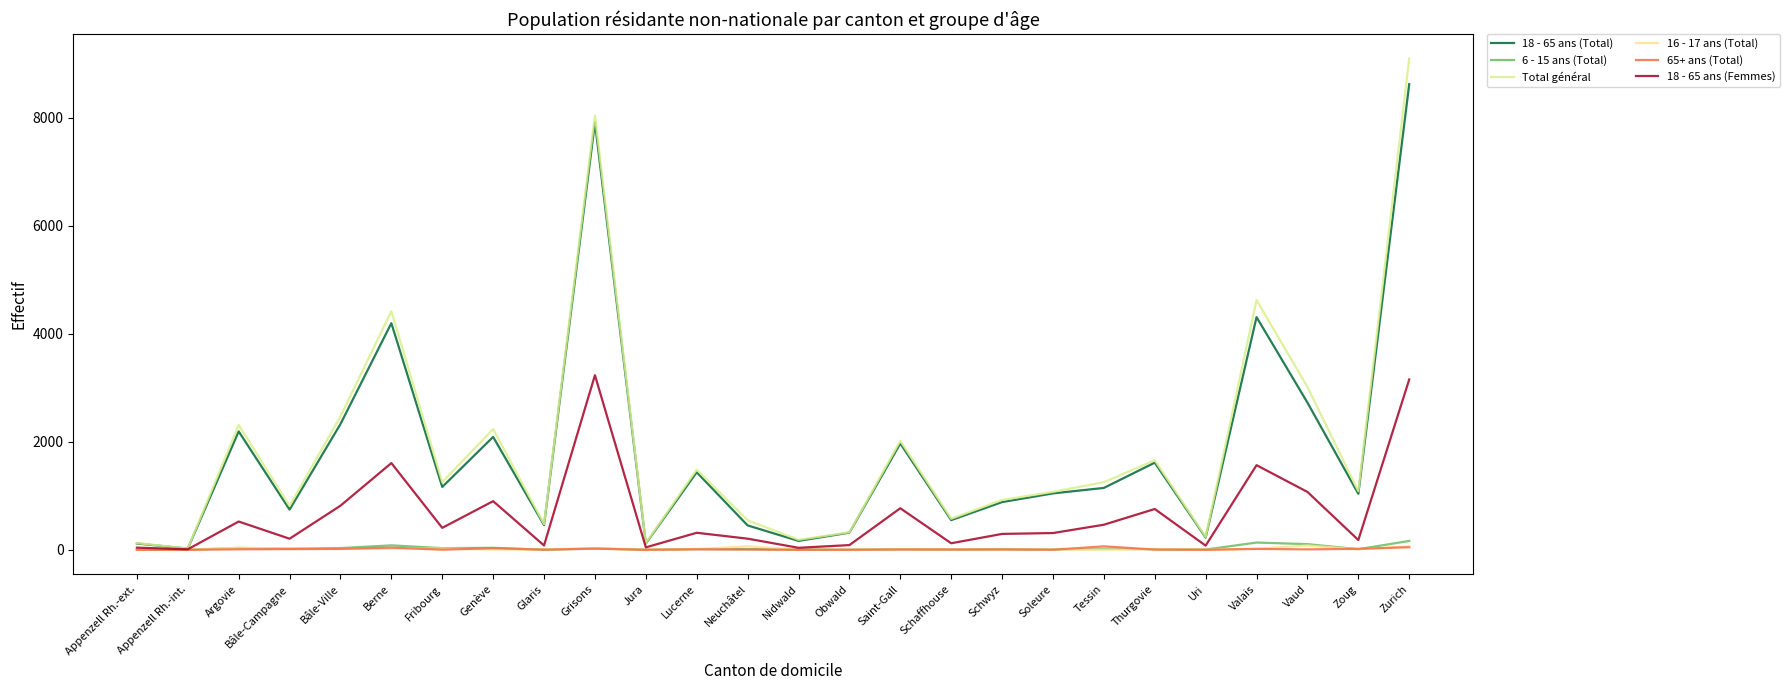

What is the label of the 14th point from the left?

Nidwald